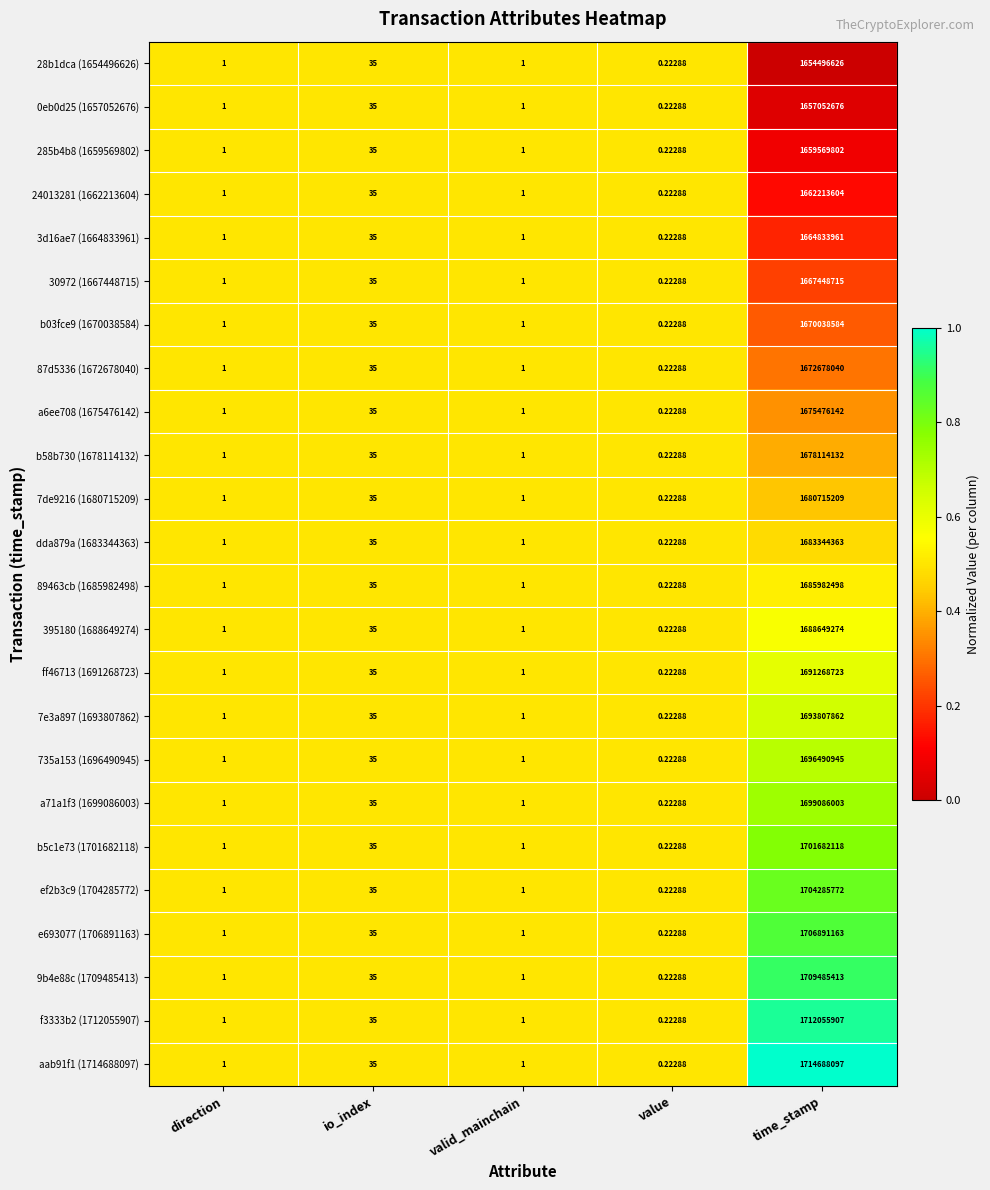

At which label is a71a1f3 (1699086003) closest to 849543001?

io_index